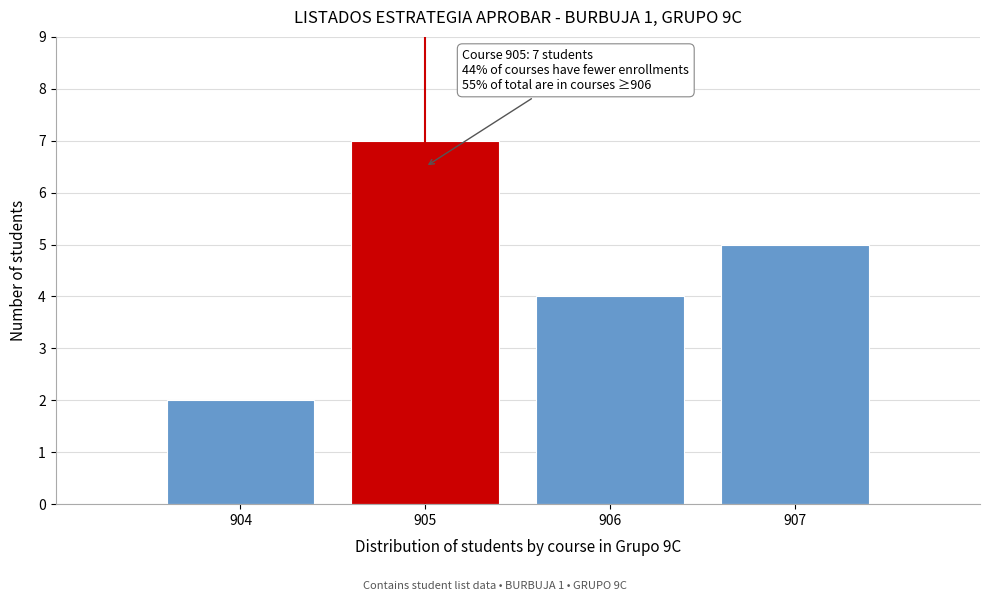

Reading right to left, list all the values displayed in this chart.

907=5	906=4	905=7	904=2